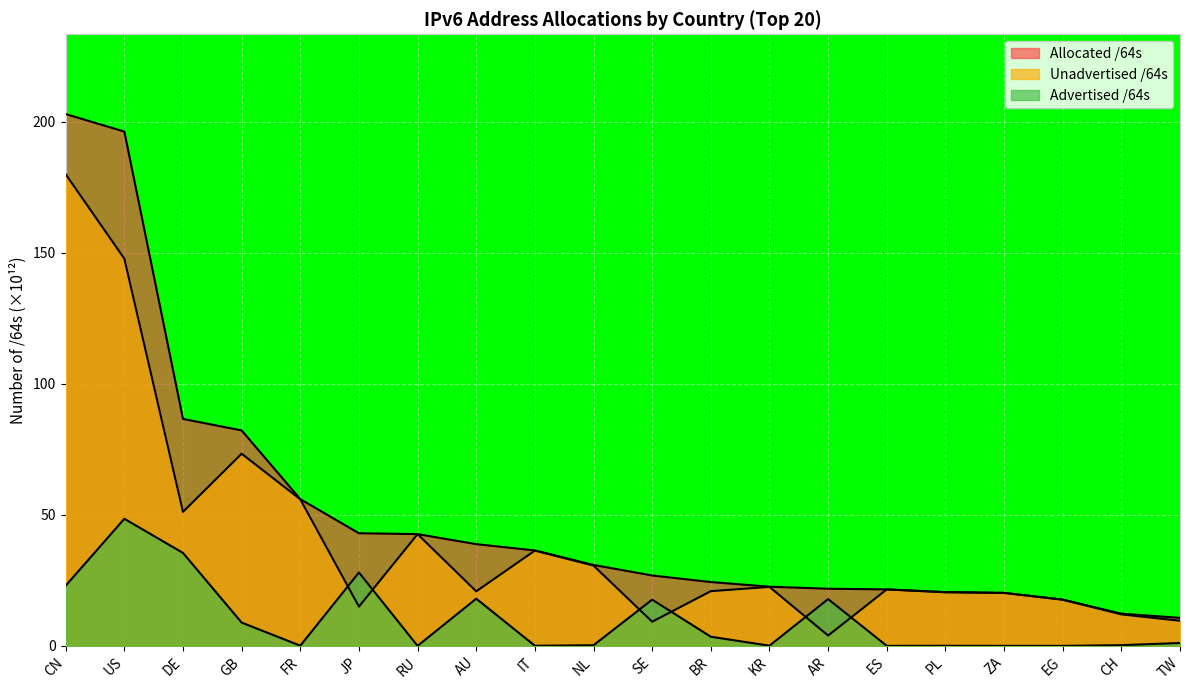

Reading left to right, extract all data points from this chart.

Advertised /64s: CN=23.0	US=48.5	DE=35.5	GB=8.9	FR=0.1	JP=28.0	RU=0.0	AU=18.0	IT=0.1	NL=0.2	SE=17.6	BR=3.5	KR=0.1	AR=17.8	ES=0.0	PL=0.0	ZA=0.0	EG=0.0	CH=0.3	TW=1.1
Unadvertised /64s: CN=179.9	US=147.7	DE=51.1	GB=73.3	FR=55.9	JP=15.0	RU=42.6	AU=20.8	IT=36.3	NL=30.6	SE=9.2	BR=20.9	KR=22.5	AR=4.0	ES=21.5	PL=20.5	ZA=20.2	EG=17.6	CH=12.0	TW=9.6
Allocated /64s: CN=202.9	US=196.2	DE=86.6	GB=82.2	FR=56.0	JP=43.0	RU=42.6	AU=38.8	IT=36.4	NL=30.9	SE=26.9	BR=24.3	KR=22.6	AR=21.8	ES=21.5	PL=20.5	ZA=20.2	EG=17.6	CH=12.3	TW=10.7